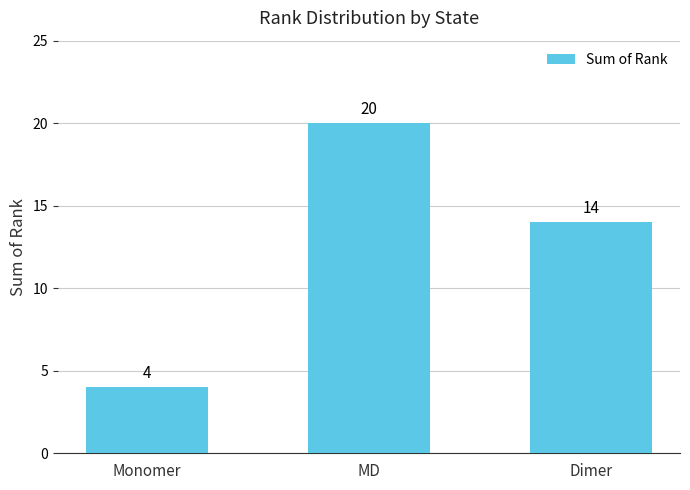

How many values are below 14?

1